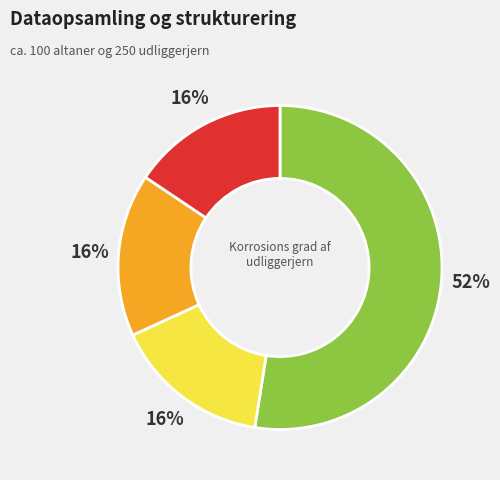

Does any single category account for the majority?

Yes